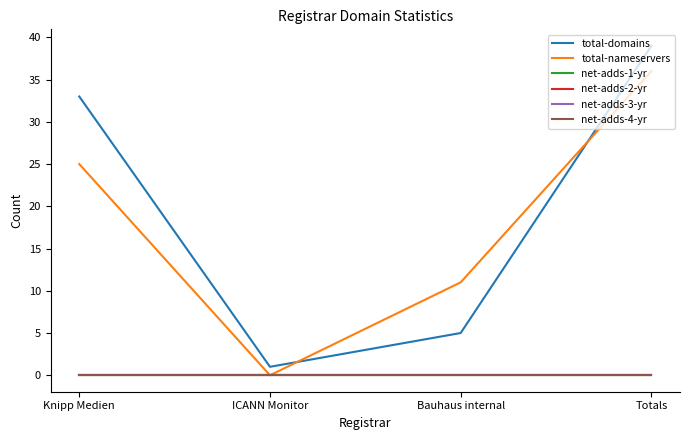

The value of total-nameservers at ICANN Monitor is -19. True or false?

False